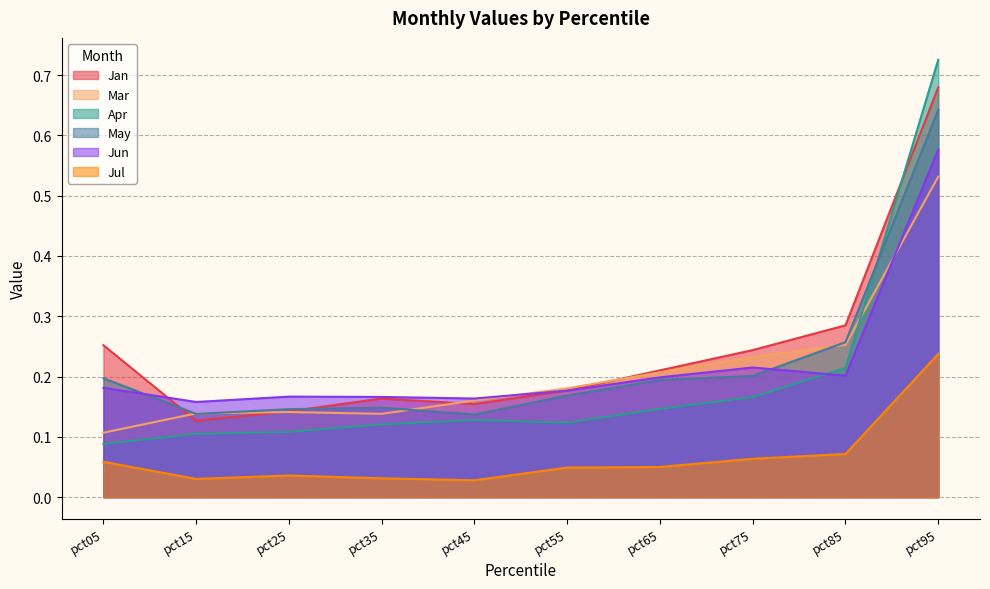

What is the difference between the highest and lowest values at pct35?

0.1